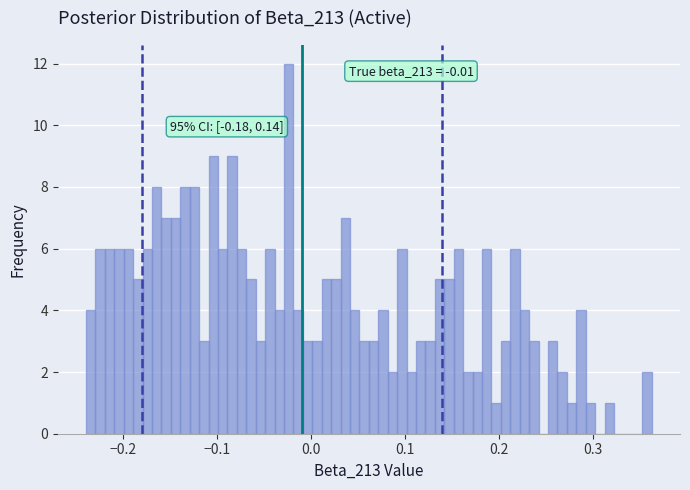

Read against the x-axis, roughly where is the centre of the tallest bar?

-0.02